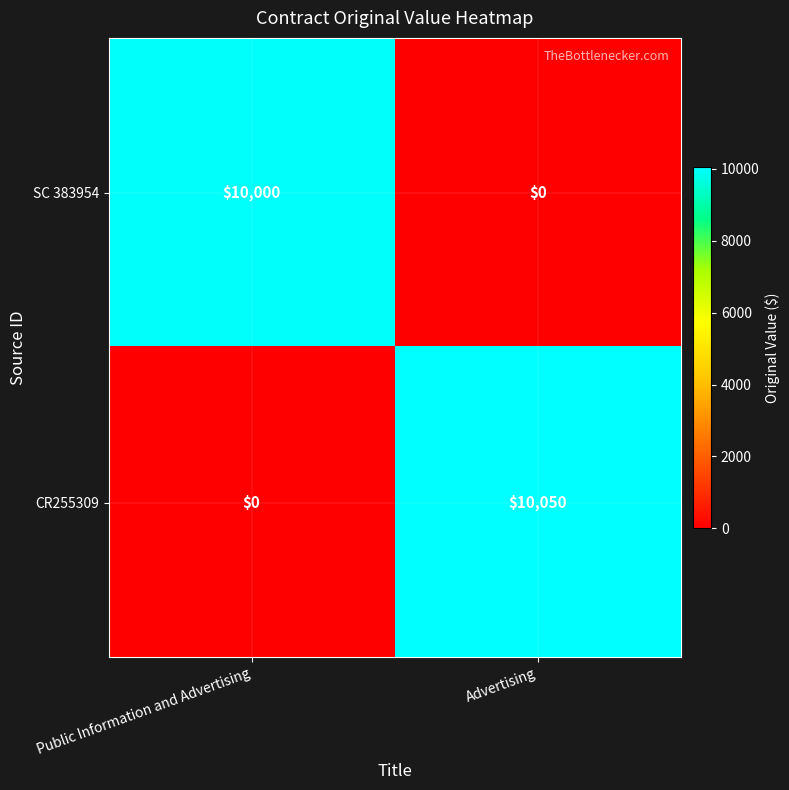

Count the number of data series in this chart.

2